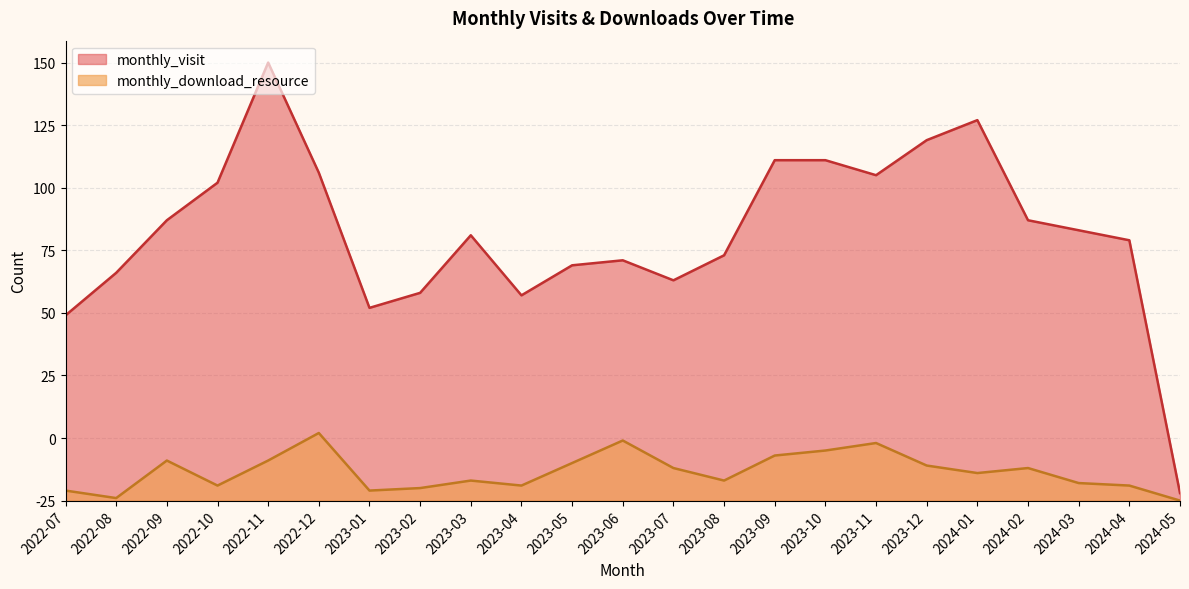

Does the chart have visible grid lines?

Yes